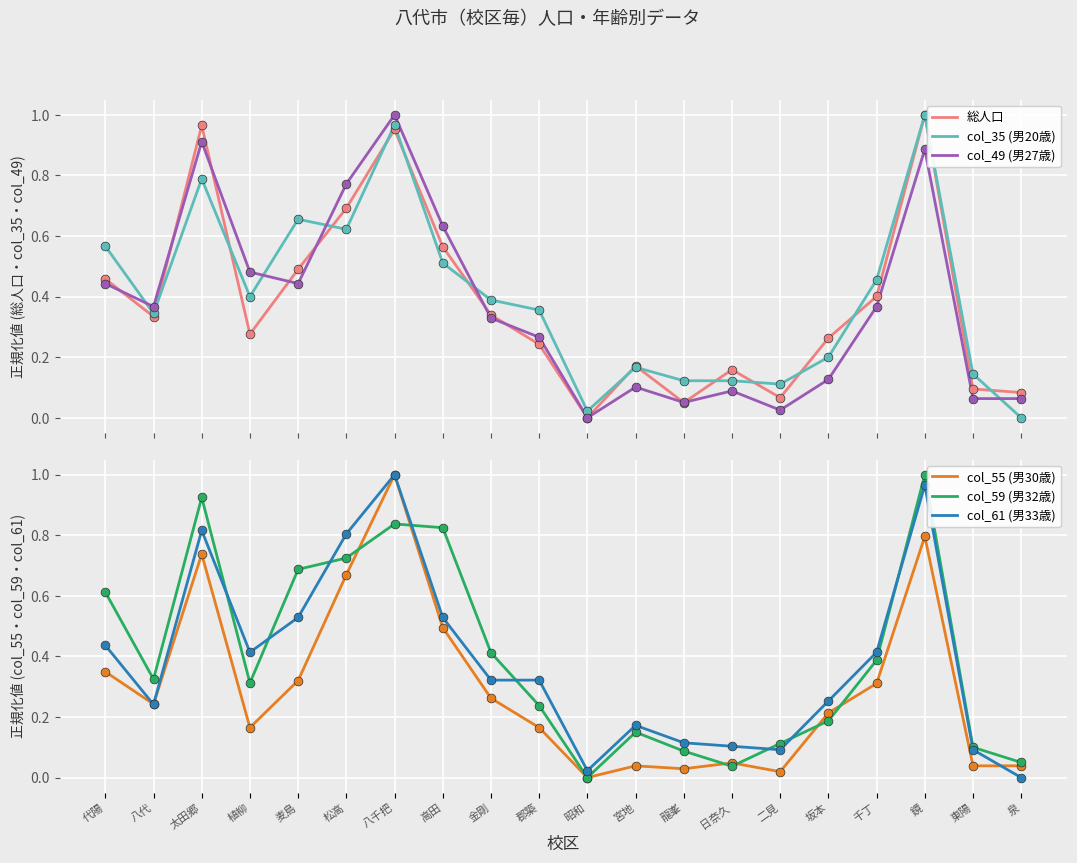

What are all the series names shown in the legend?

総人口, col_35 (男20歳), col_49 (男27歳), col_55 (男30歳), col_59 (男32歳), col_61 (男33歳)